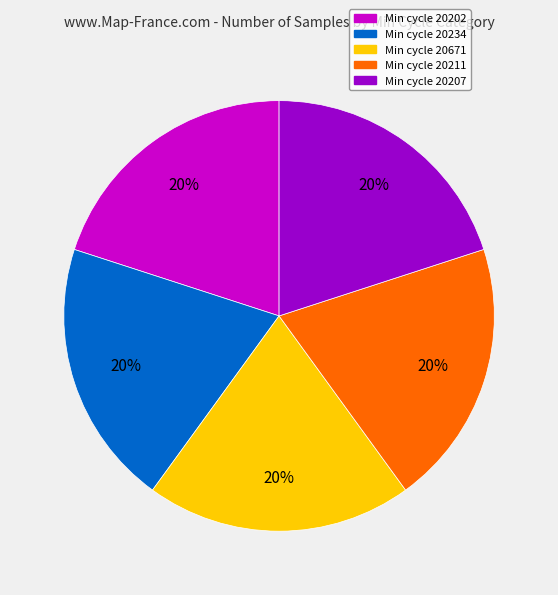

Is Min cycle 20234 the majority of the pie?

No